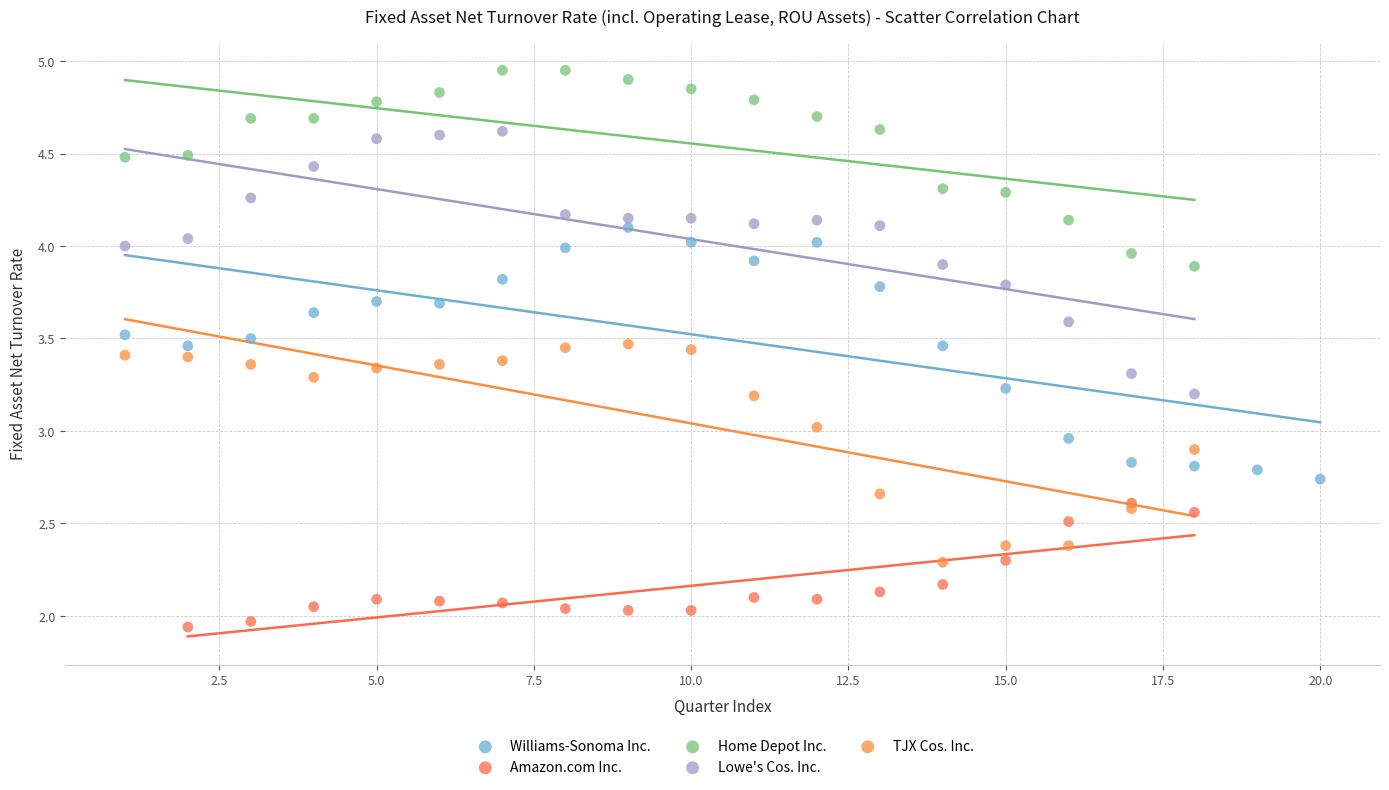

Which series contains the lowest Y value?

Amazon.com Inc.